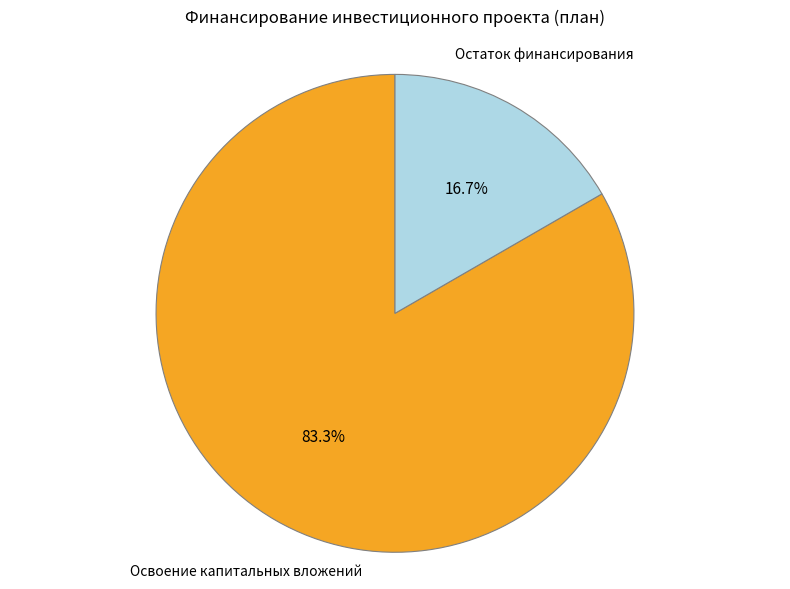

Is there any slice that represents more than half of the pie?

Yes